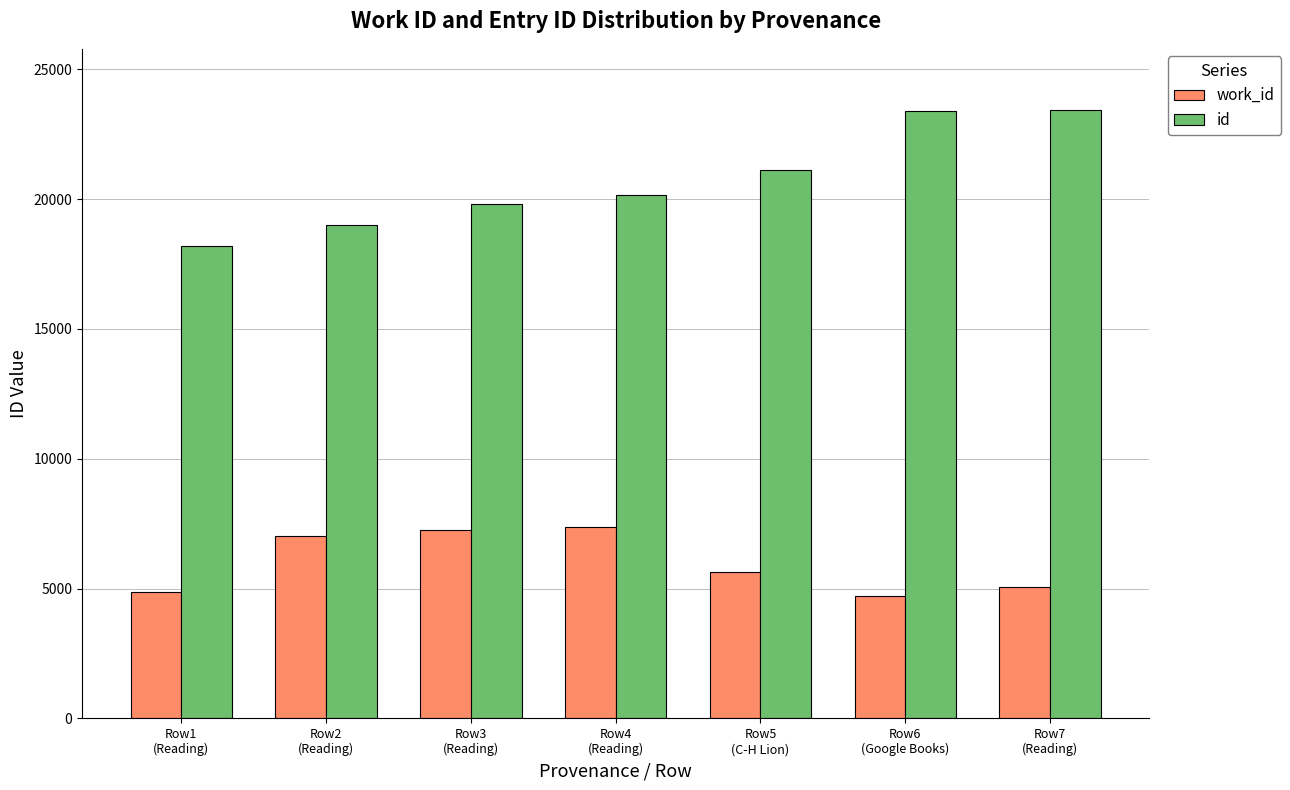

Where is id nearest to the value 20823?

Row5
(C-H Lion)